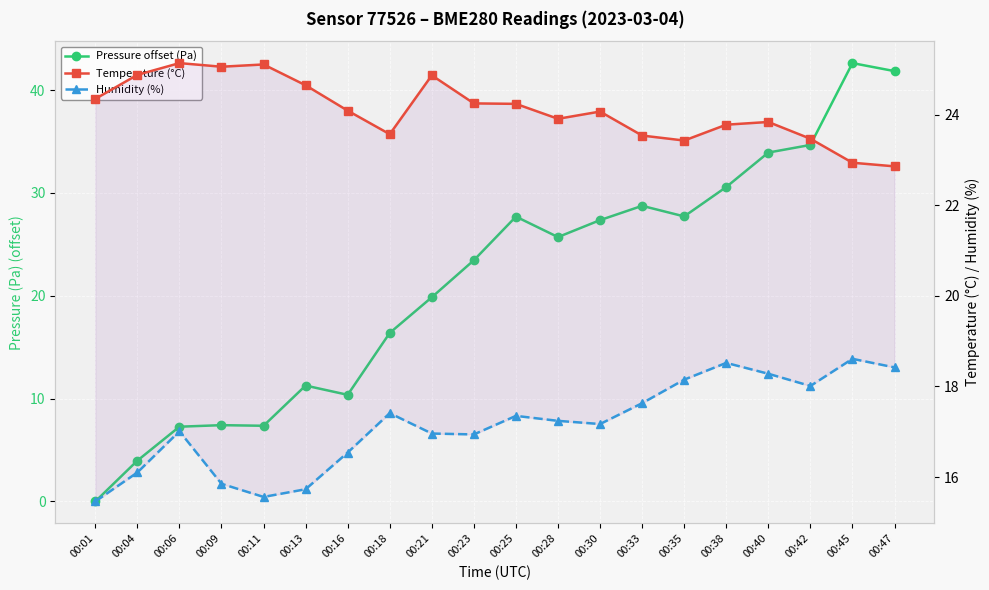

Which has a higher value, 00:09 or 00:47?

00:47